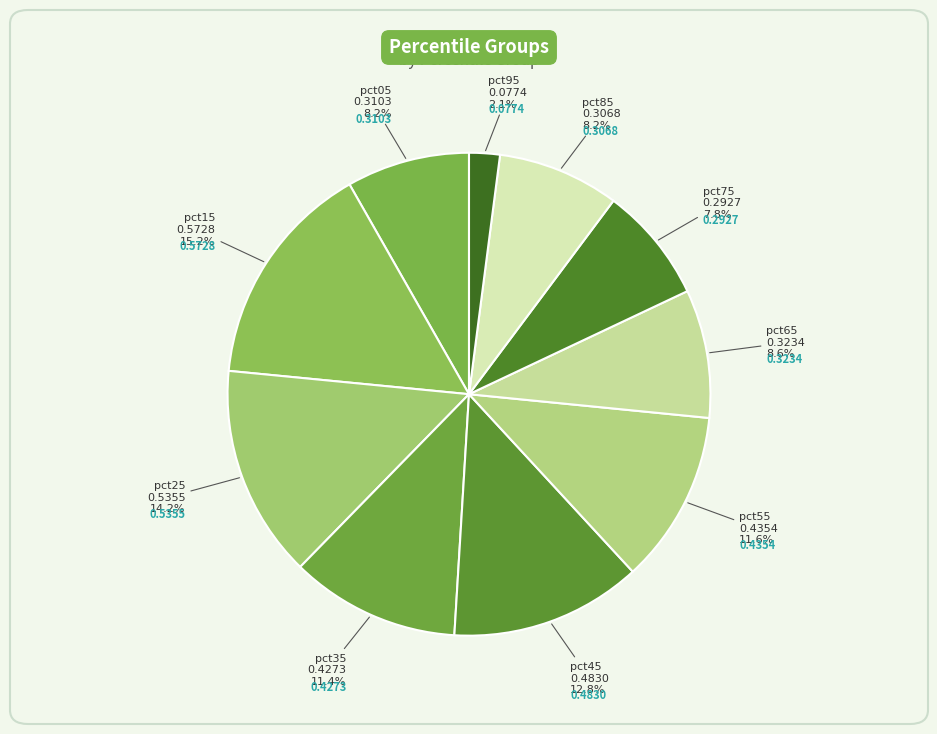

Count the number of slices in the pie.

10